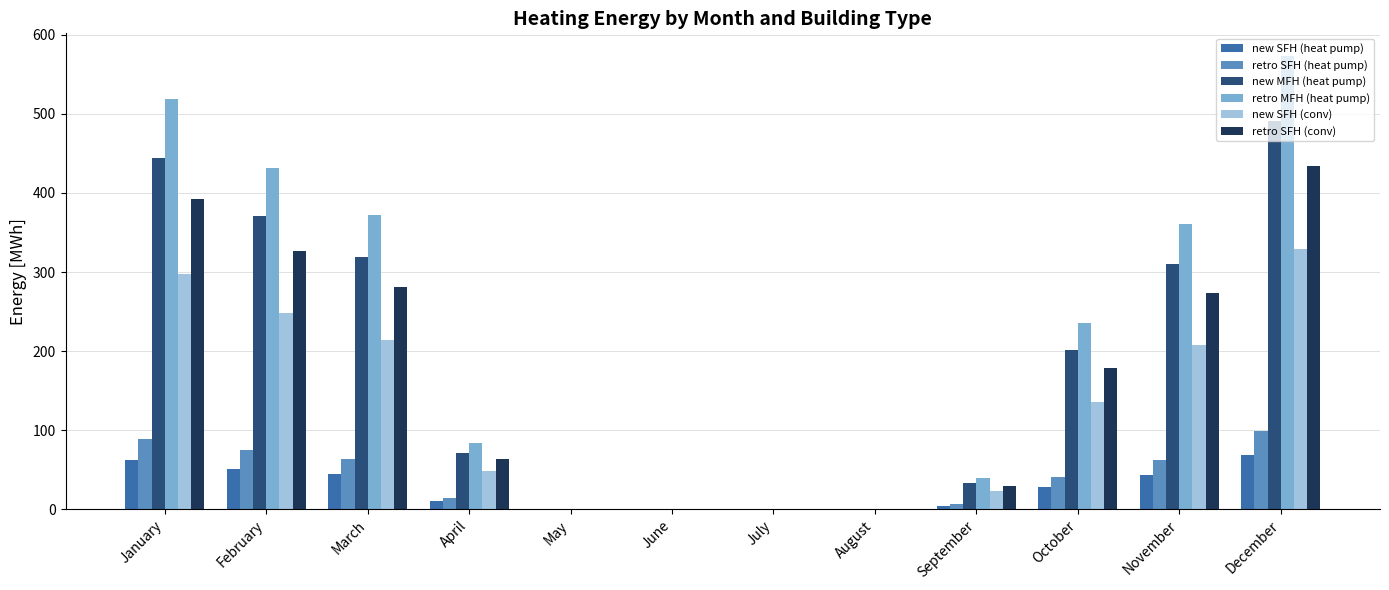

What is the maximum value shown in the chart?

573.1